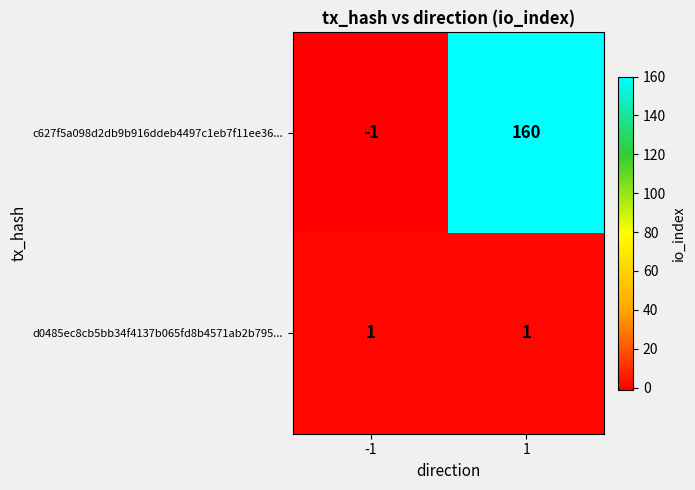

Reading right to left, what are all the values shown in this chart?

c627f5a098d2db9b916ddeb4497c1eb7f11ee36...: 160	-1
d0485ec8cb5bb34f4137b065fd8b4571ab2b795...: 1	1